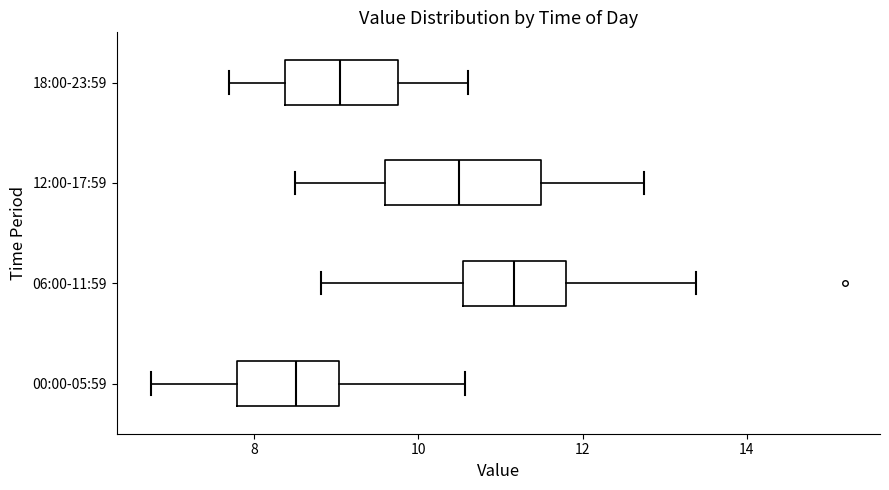

Reading bottom to top, transcribe this box plot: for each box, give where its median line is, the range the box spans, and where its two whiskers end, as read against the x-axis. The values are not printed on the chart, so give them approximately, as read against the axis.

00:00-05:59: median 8.6, box 7.8 to 9.0, whiskers 6.8 to 10.6
06:00-11:59: median 11.2, box 10.6 to 11.8, whiskers 8.8 to 13.4
12:00-17:59: median 10.6, box 9.6 to 11.6, whiskers 8.6 to 12.8
18:00-23:59: median 9.0, box 8.4 to 9.8, whiskers 7.8 to 10.6